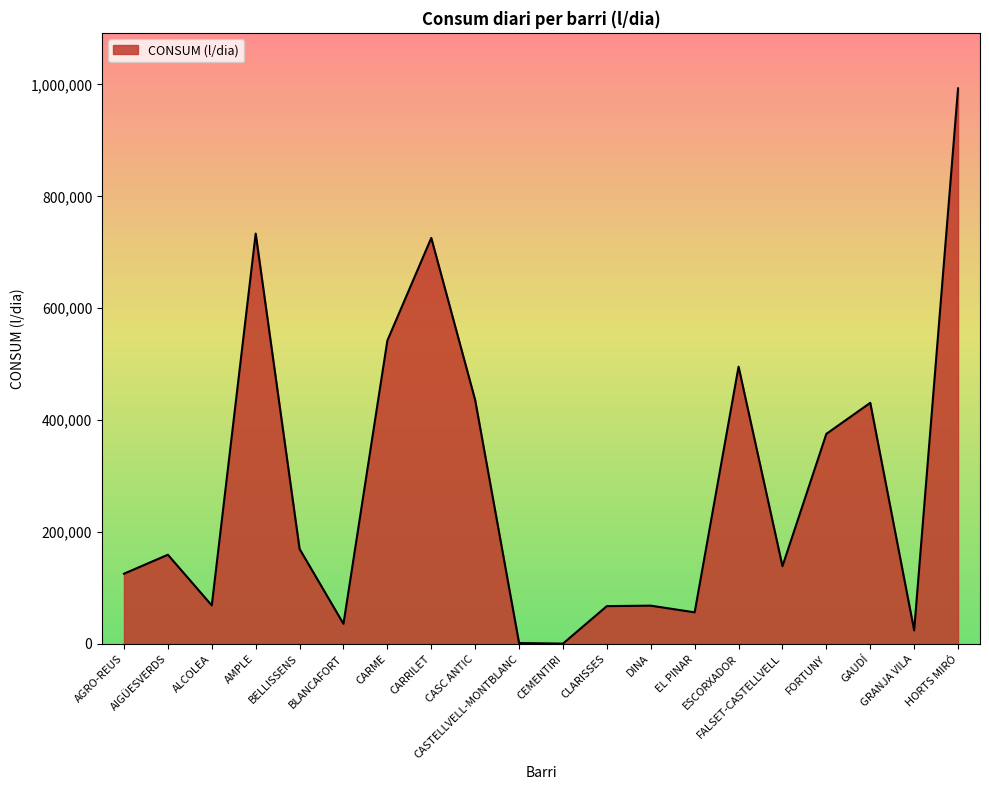

What is the greatest value displayed?

993017